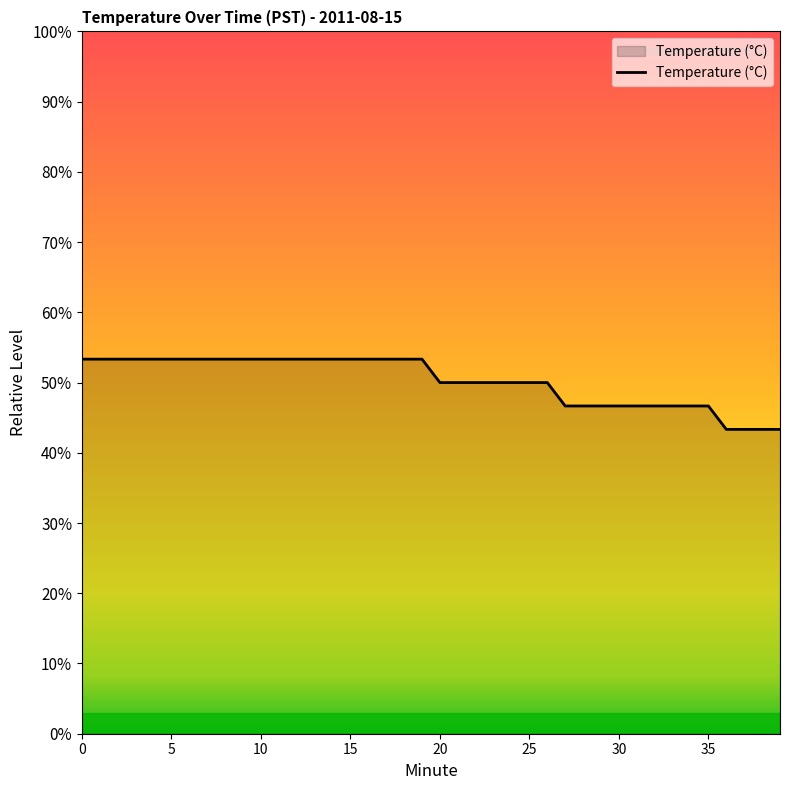

What is the label of the 13th point from the left?

12